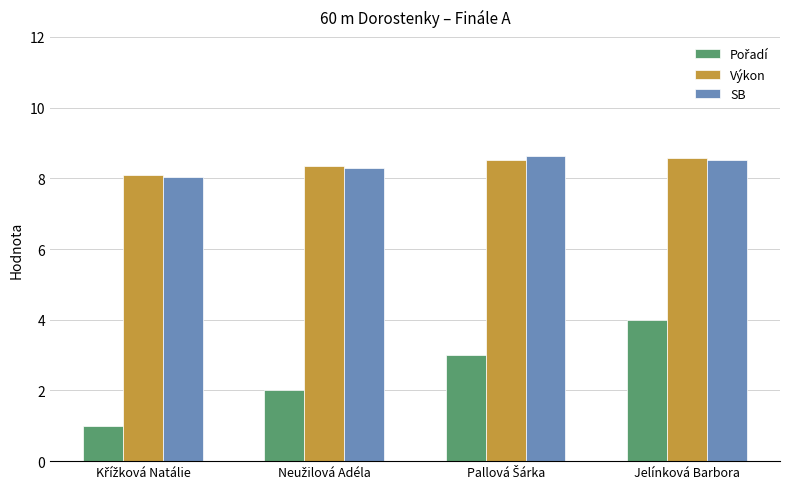

What is the average value of the Výkon series?

8.4